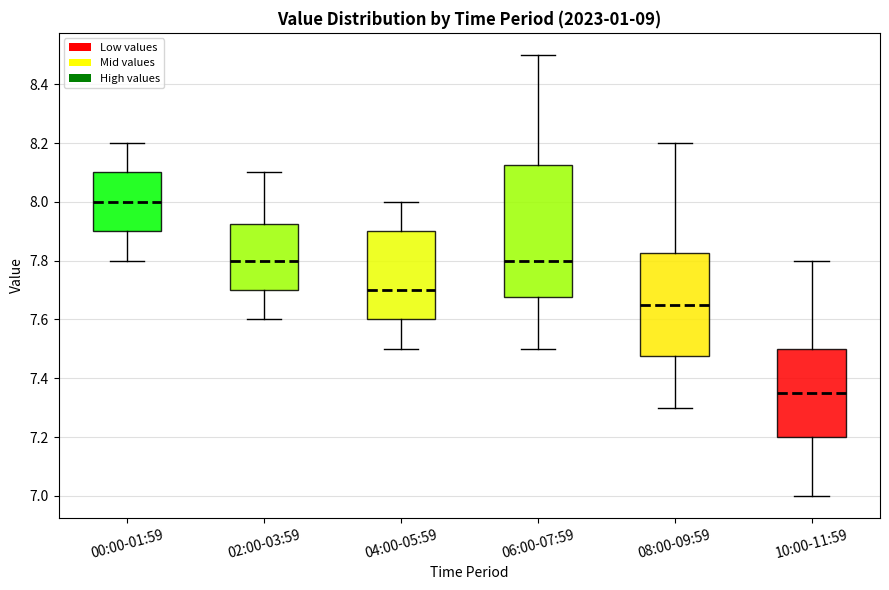

Comparing the boxes themselves (not the whiskers), which one is the tallest?

06:00-07:59